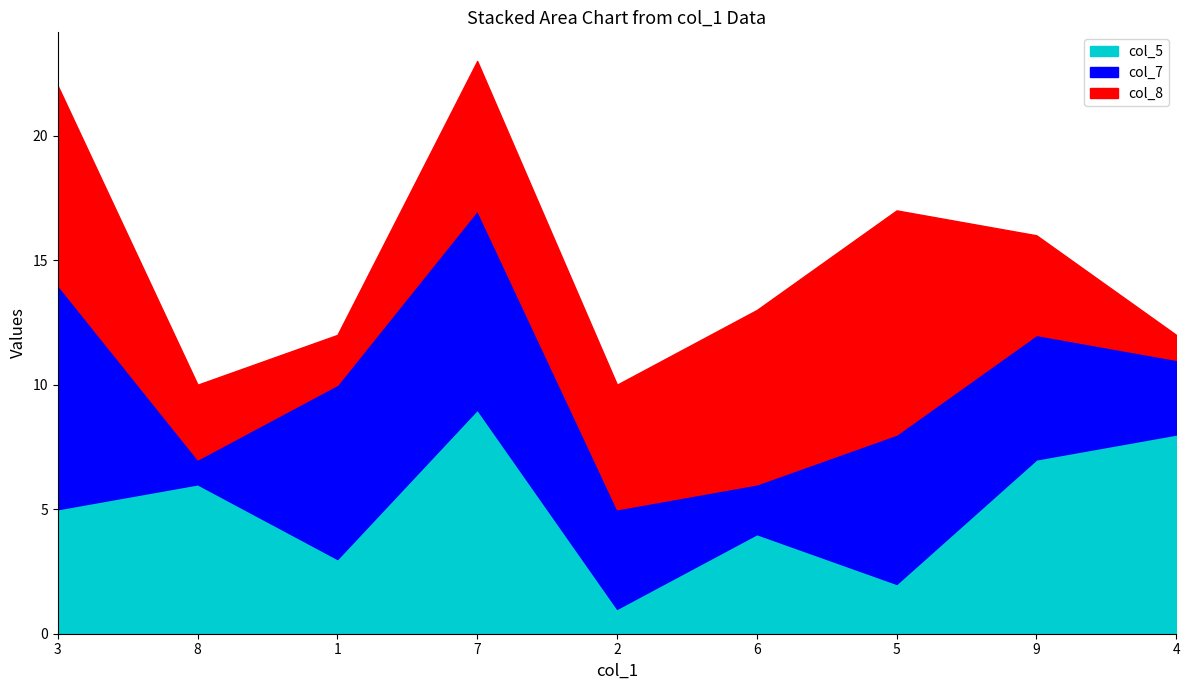

Does the chart display data point markers on the line(s)?

No